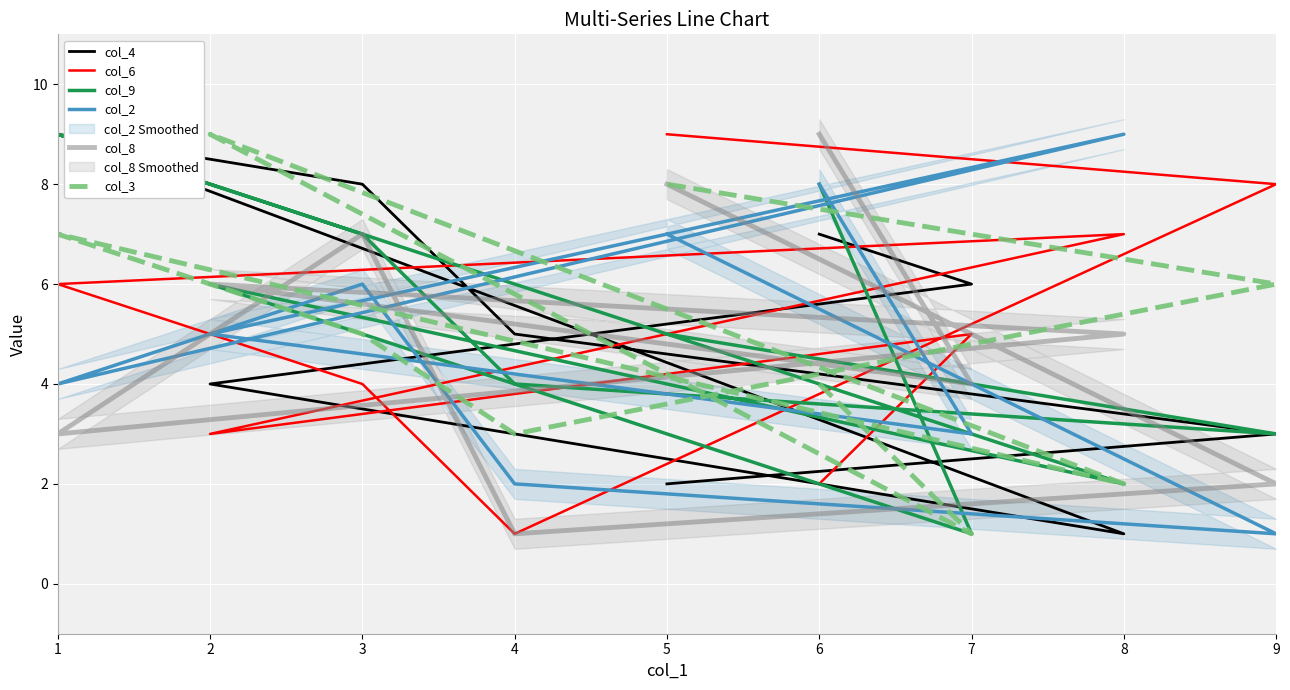

Where do col_2 and col_6 first cross each other?

6 and 7